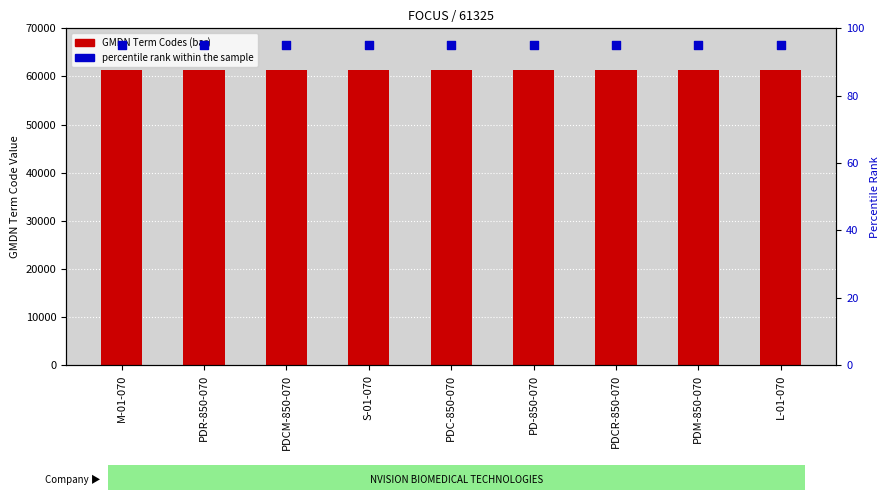

Which series has the largest total across all categories?

GMDN Term Codes